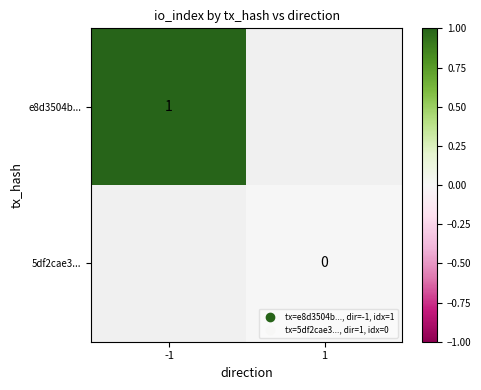

True or false: e8d3504b... has a value of 1 at -1.

True